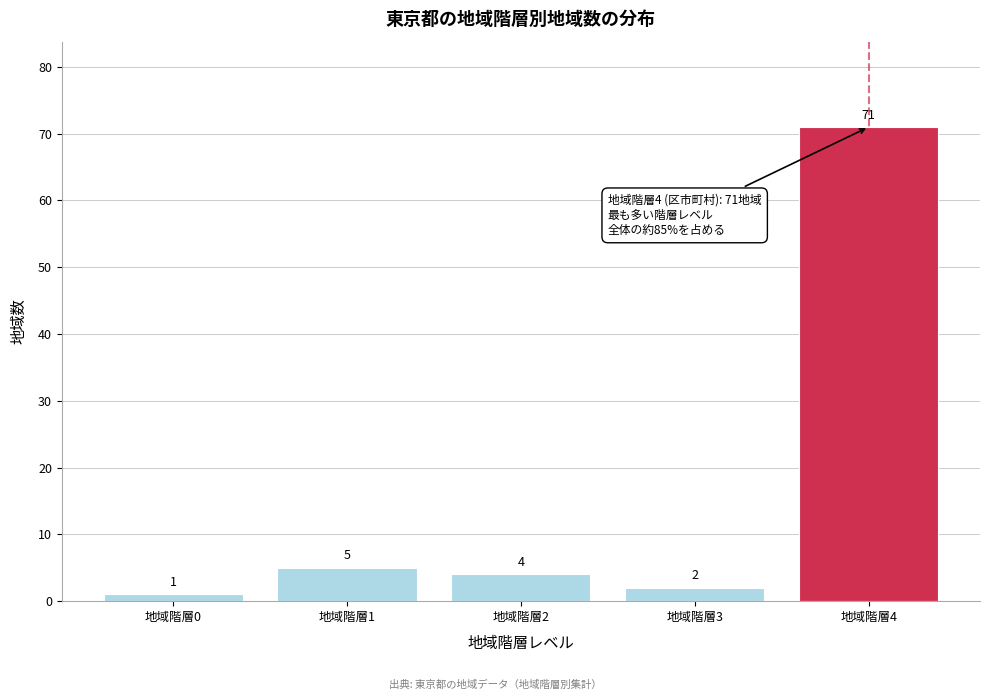

Reading left to right, list all the values displayed in this chart.

地域階層0=1	地域階層1=5	地域階層2=4	地域階層3=2	地域階層4=71